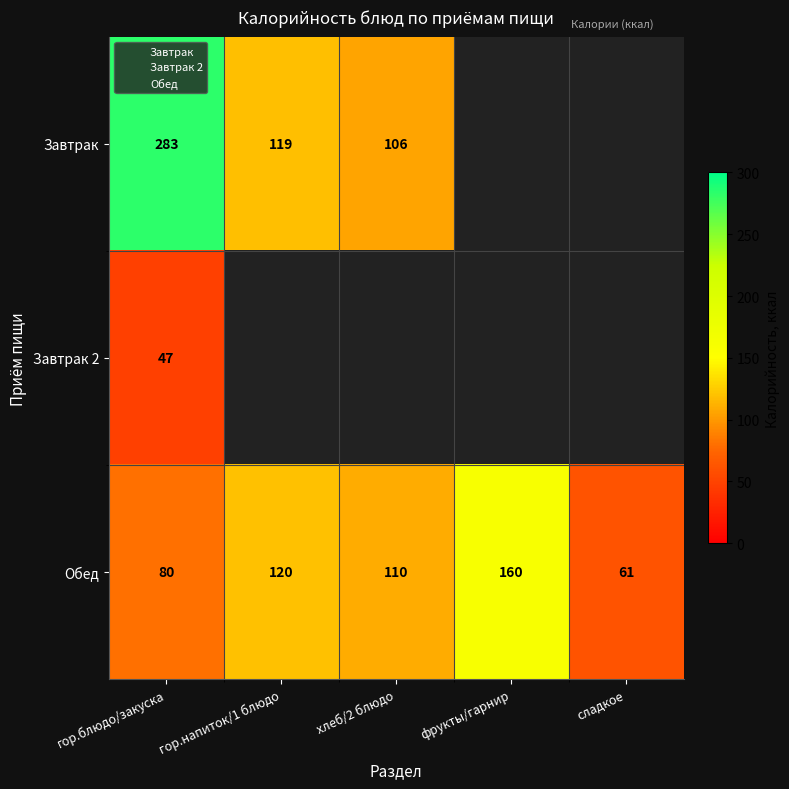

Which series has the largest range (max minus min)?

Завтрак